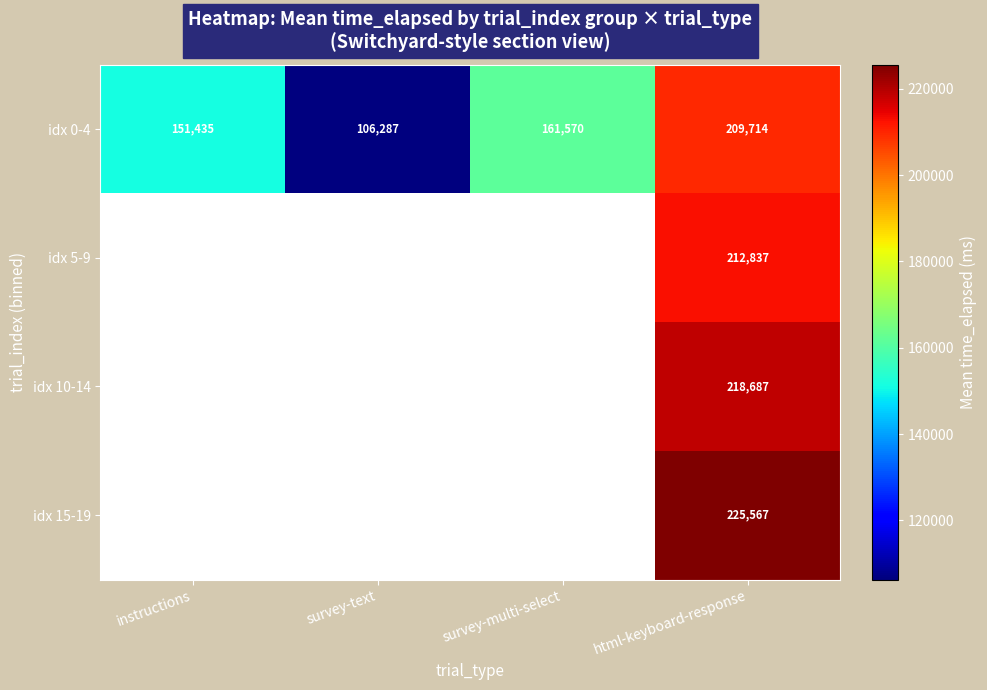

At which category does the chart reach its minimum across all series?

survey-text